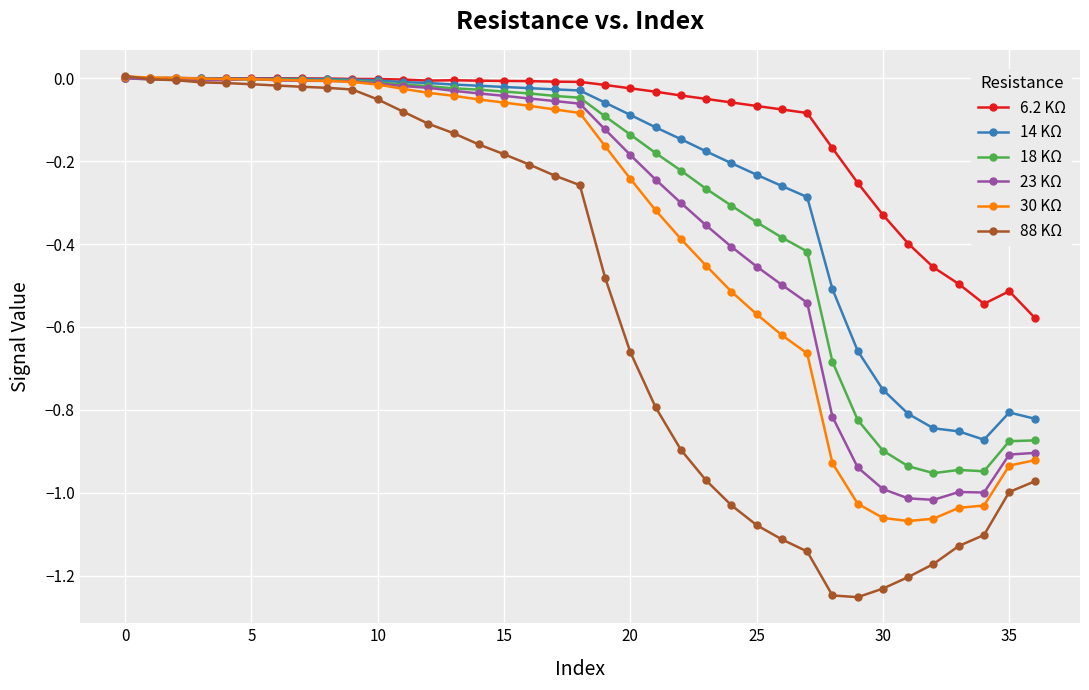

Which series has the largest total across all categories?

6.2 KΩ